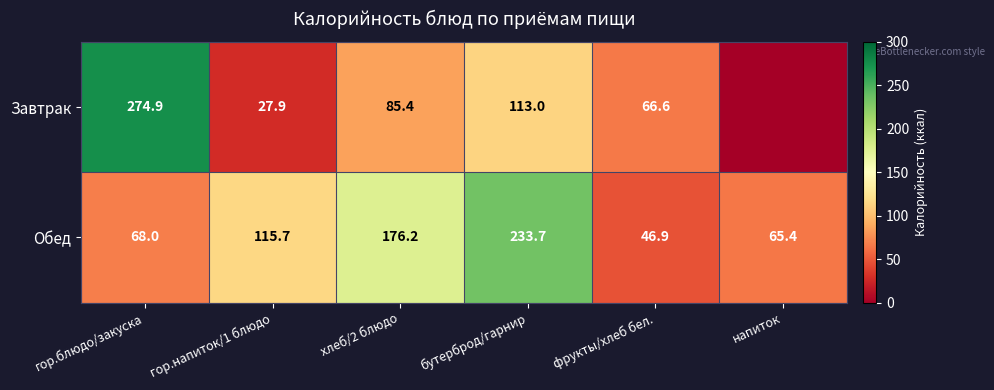

Which series changed the most between гор.напиток/1 блюдо and бутерброд/гарнир?

Обед